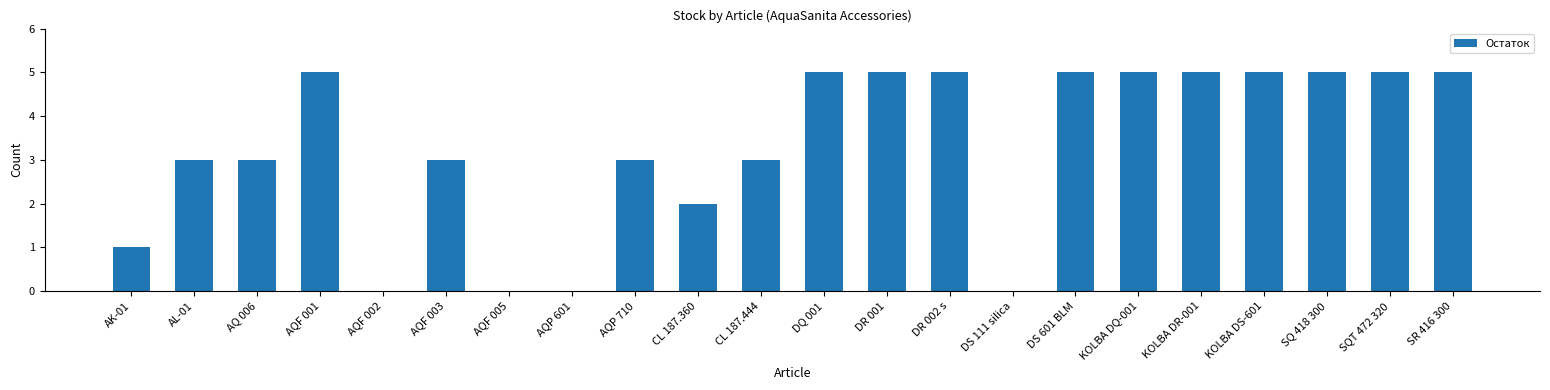

Between SQT 472 320 and AQ 006, which is larger?

SQT 472 320